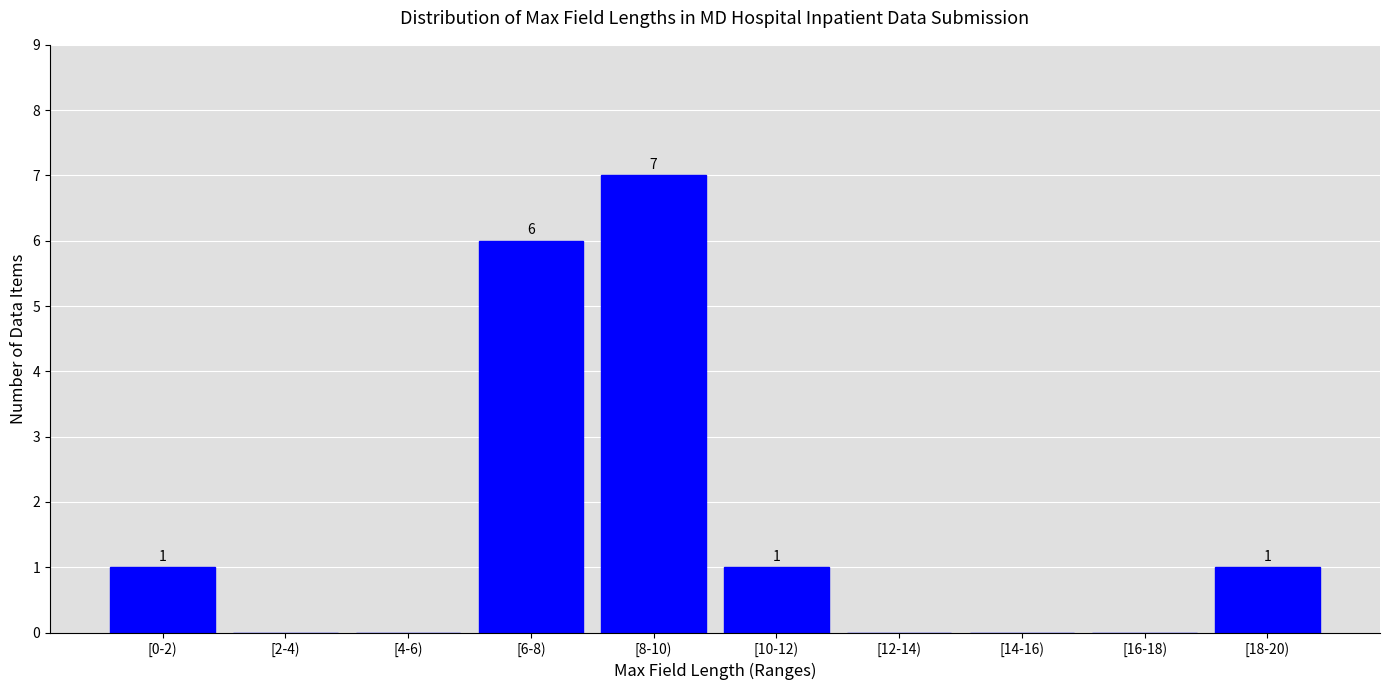

Reading left to right, transcribe all the data shown in this chart.

[0-2)=1	[2-4)=0	[4-6)=0	[6-8)=6	[8-10)=7	[10-12)=1	[12-14)=0	[14-16)=0	[16-18)=0	[18-20)=1